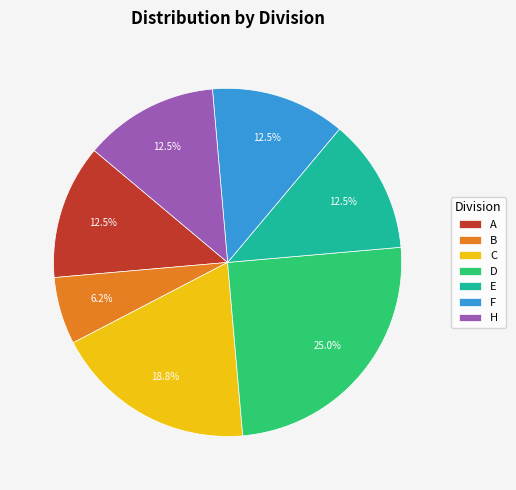

Is the sum of C and A greater than half?

No